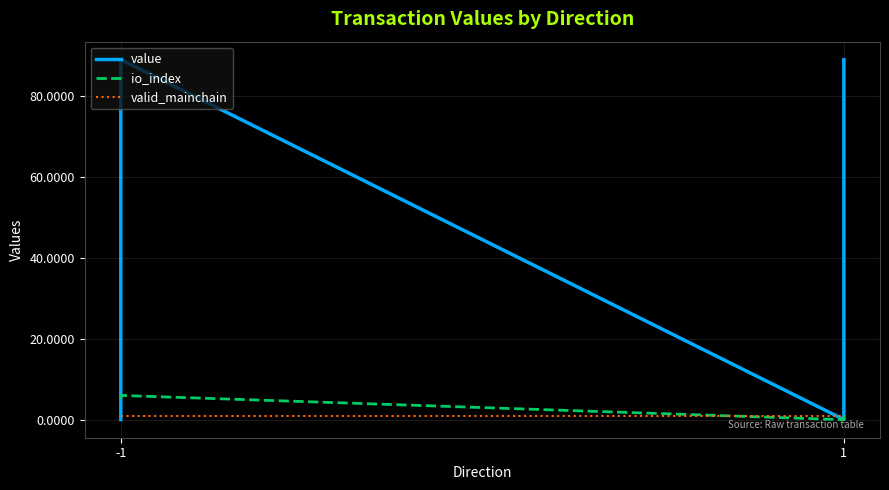

True or false: valid_mainchain and value cross at least once.

True